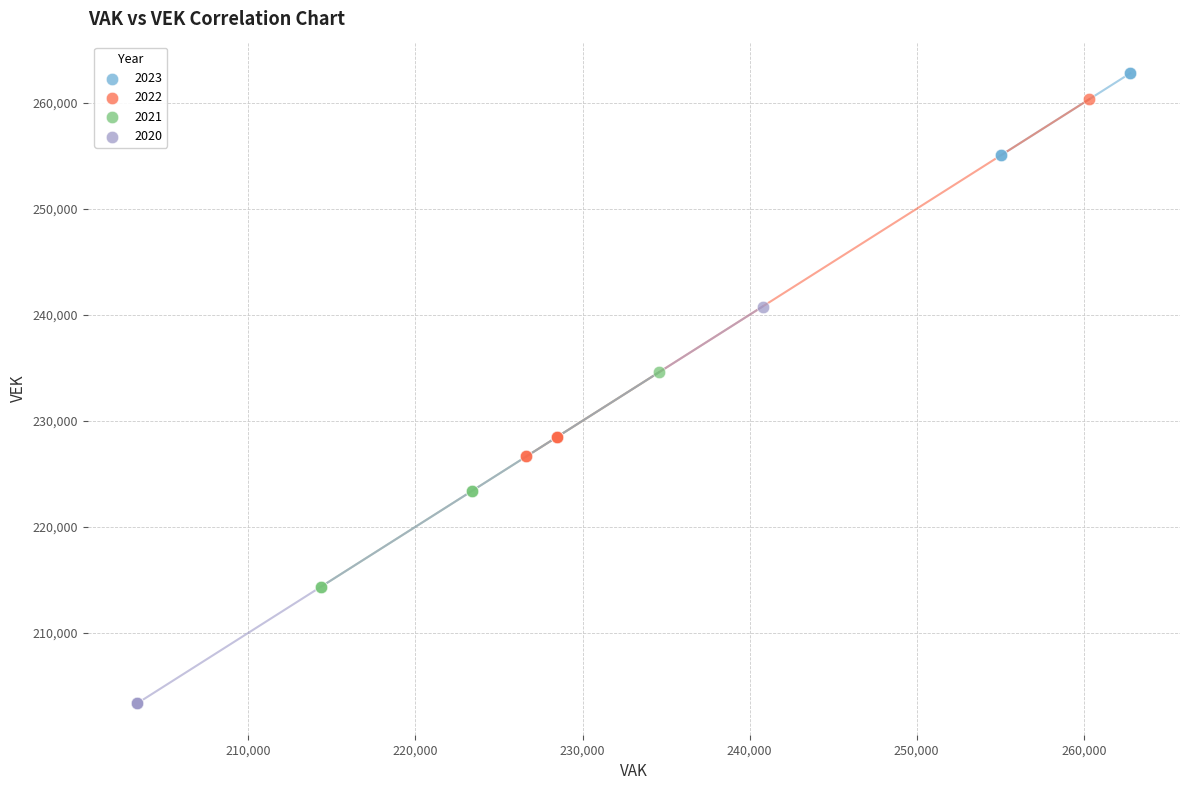

Which series has the widest spread of Y values?

2020